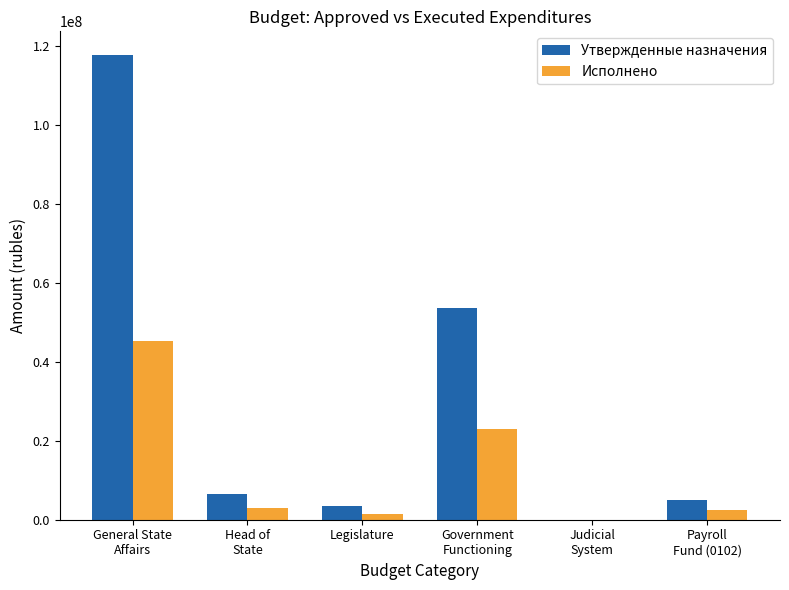

What is the sum of all Утвержденные назначения values?

186380548.1